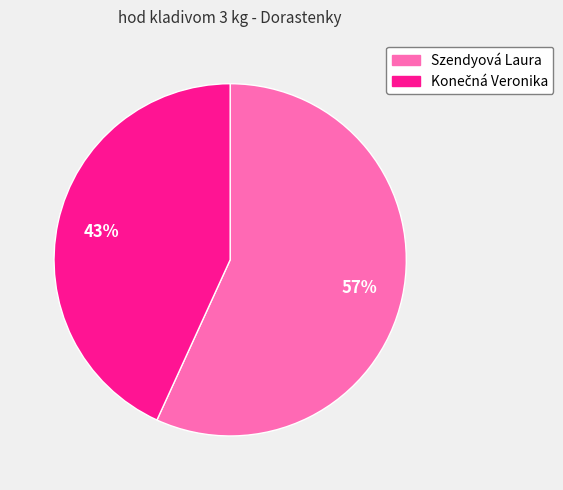

How many slices are in this pie chart?

2